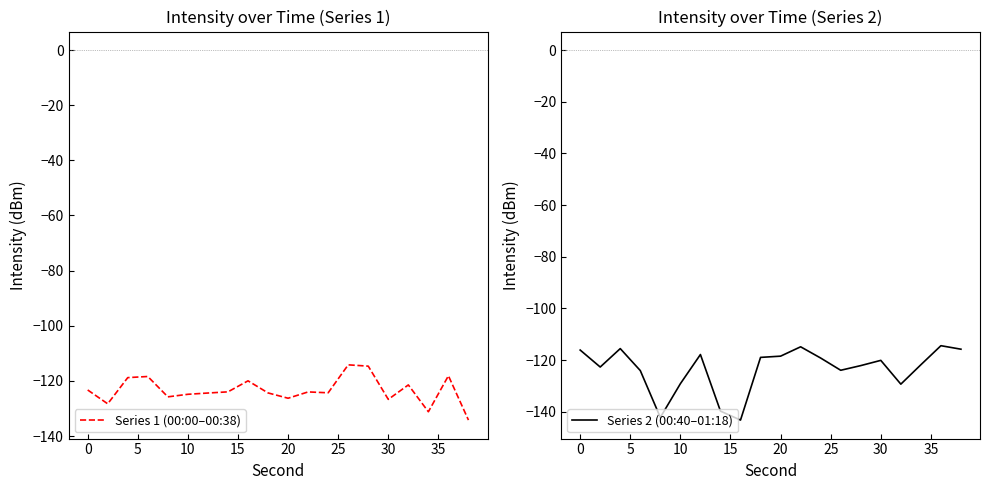

What is the highest value of the Series 2 (00:40–01:18) series?

-114.4